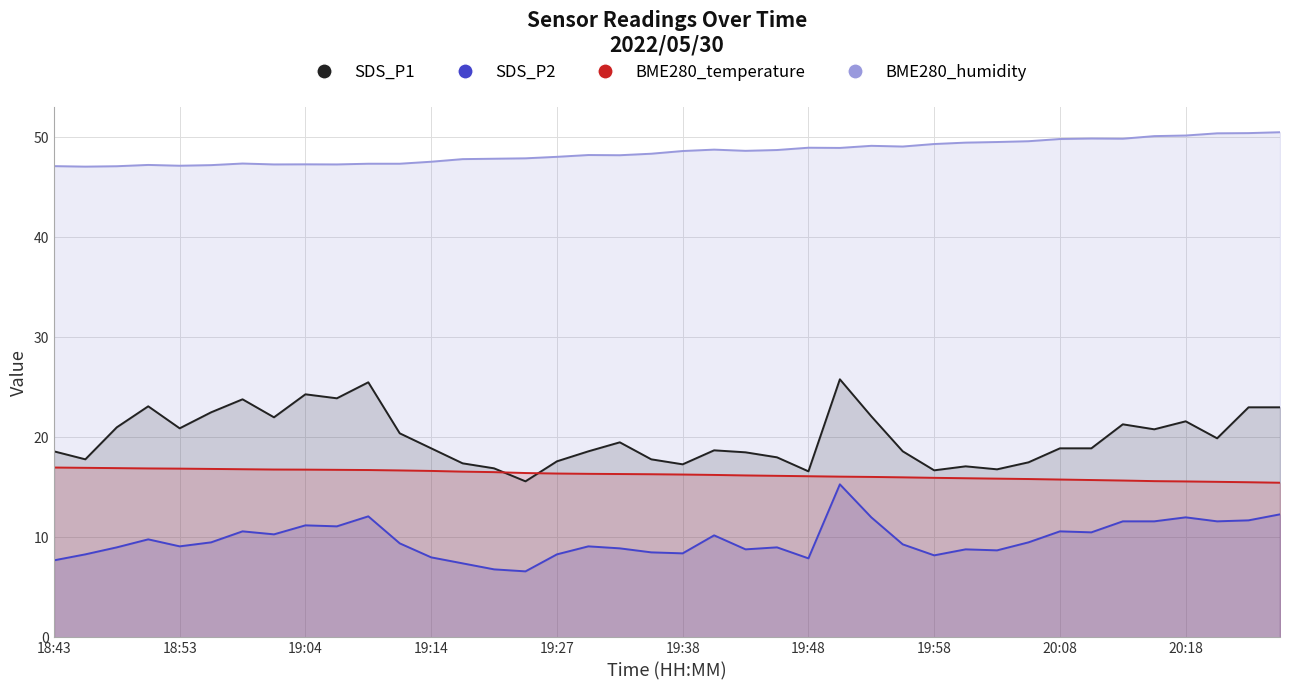

At which label does SDS_P1 reach its minimum?

19:25